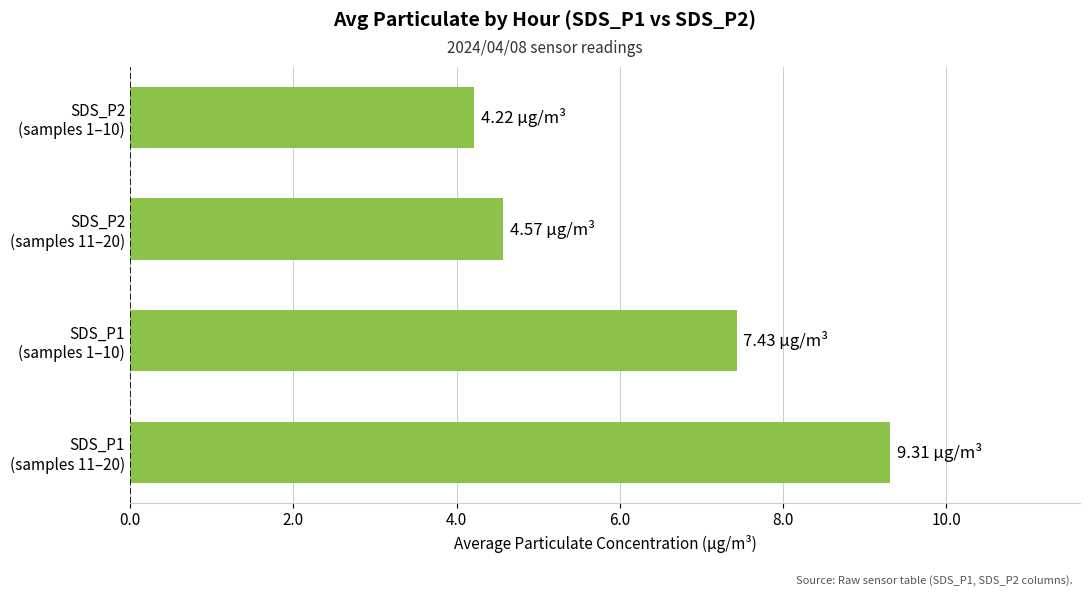

What is the average value?

6.4